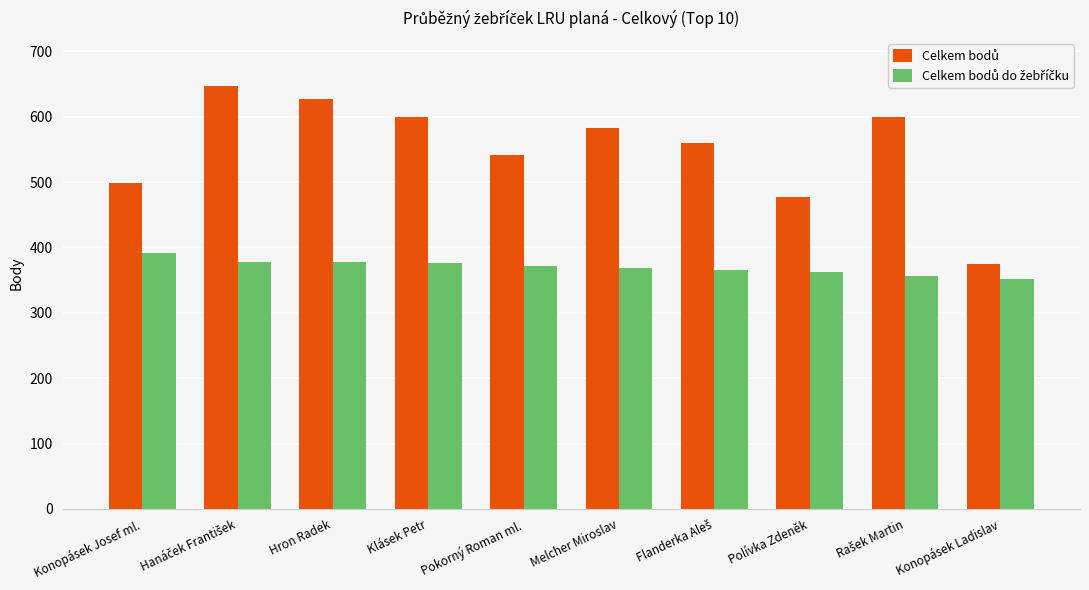

What is the maximum value shown in the chart?

647